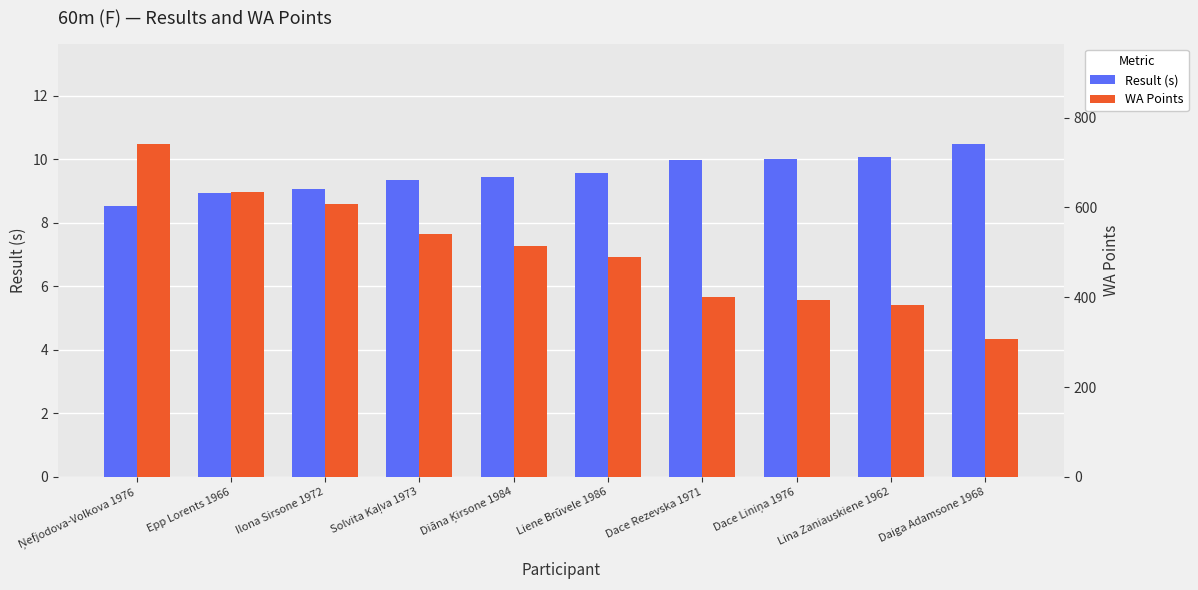

Between Dace Rezevska 1971 and Lina Zaniauskiene 1962, which series saw the biggest shift?

WA Points